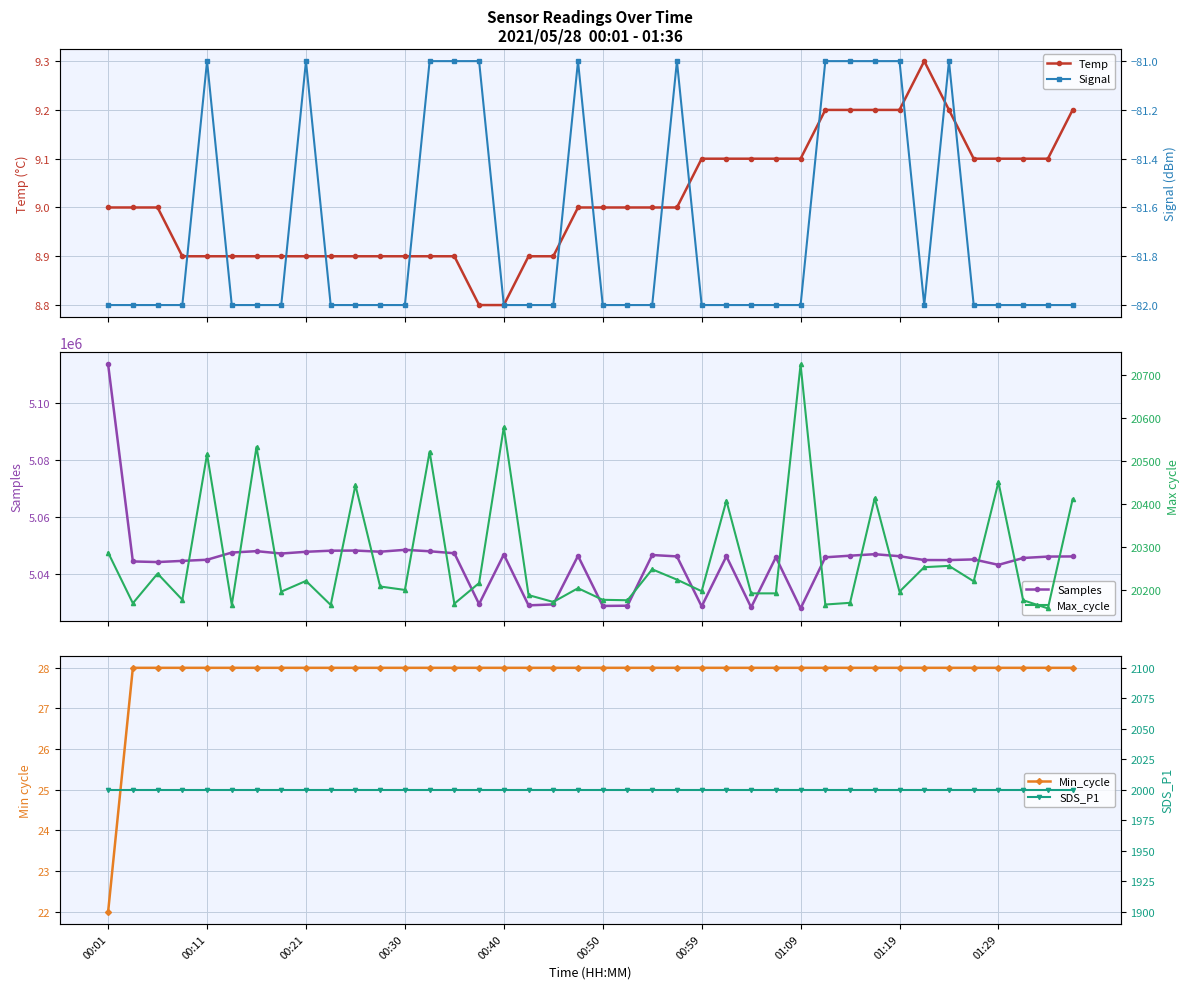

At which label does Min_cycle reach its peak?

00:11